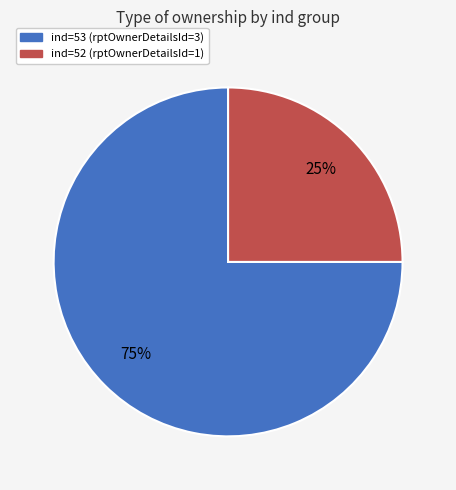

Count the number of slices in the pie.

2